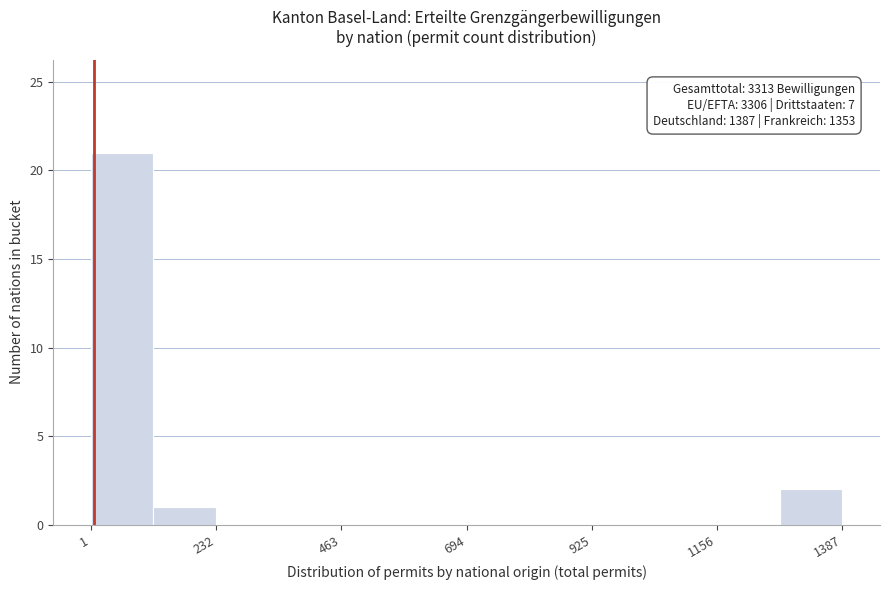

Read against the x-axis, roughly where is the centre of the tallest bar?

50